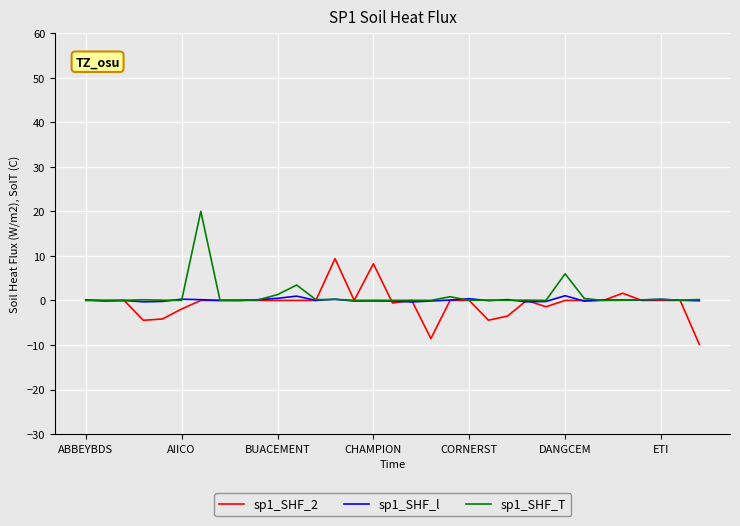

What is the smallest value displayed?

-9.9